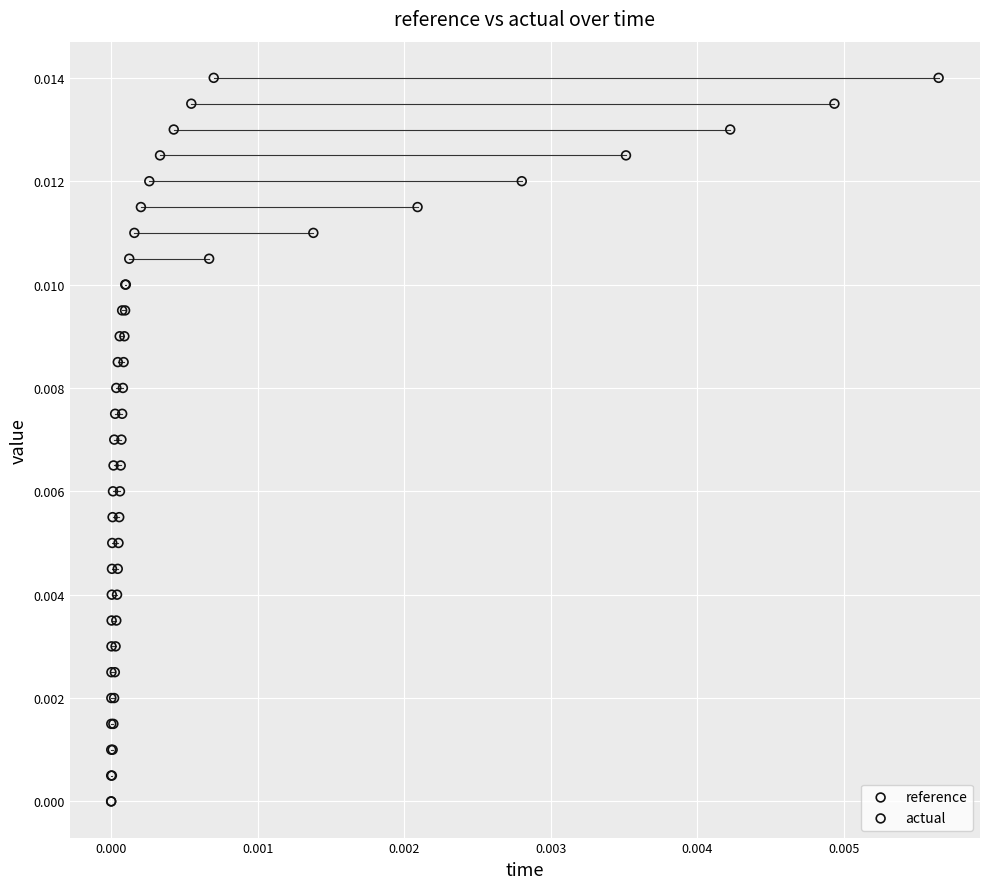

What are all the series names shown in the legend?

reference, actual